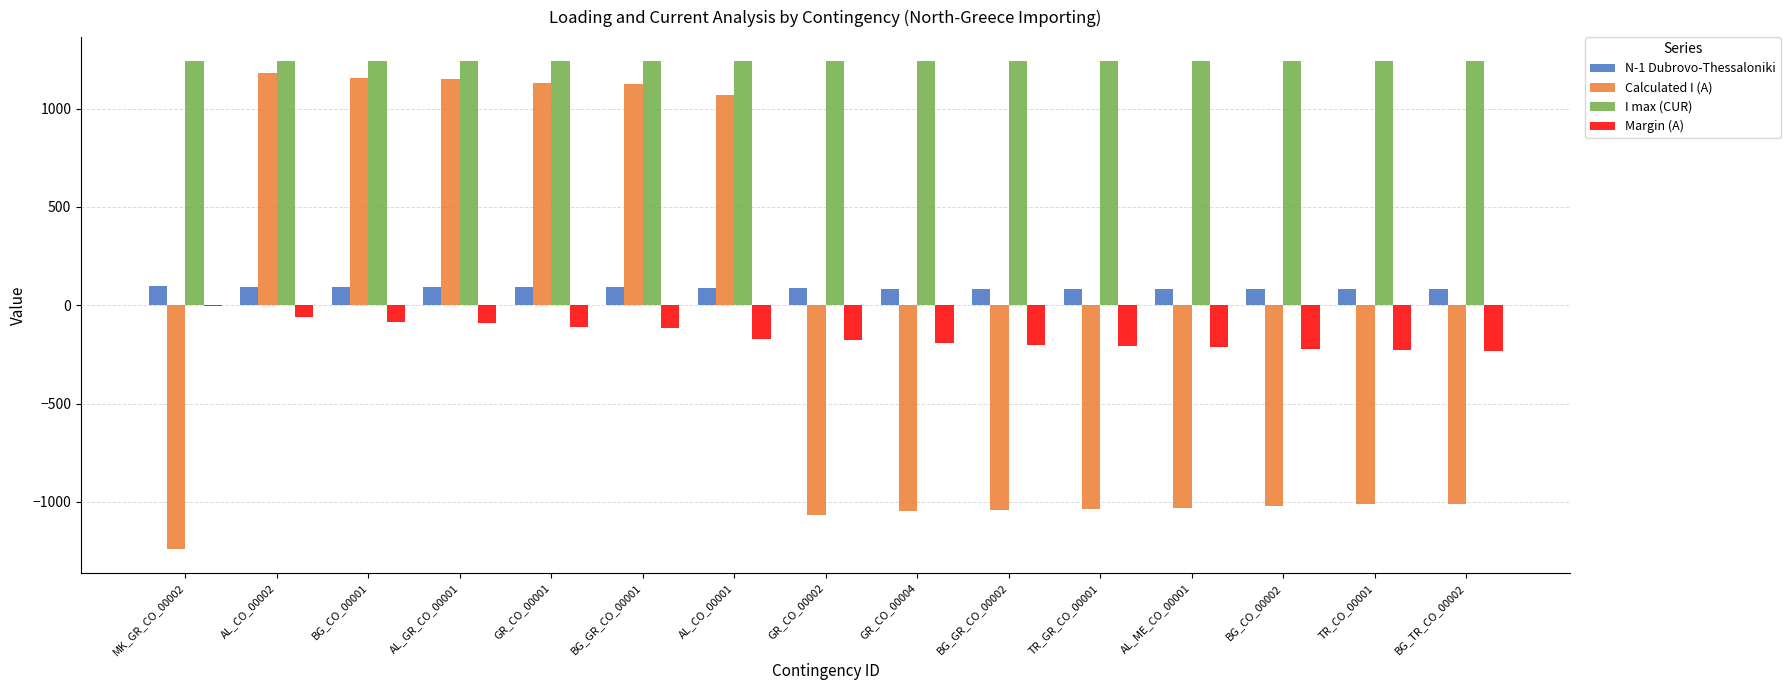

Which series has the largest total across all categories?

I max (CUR)